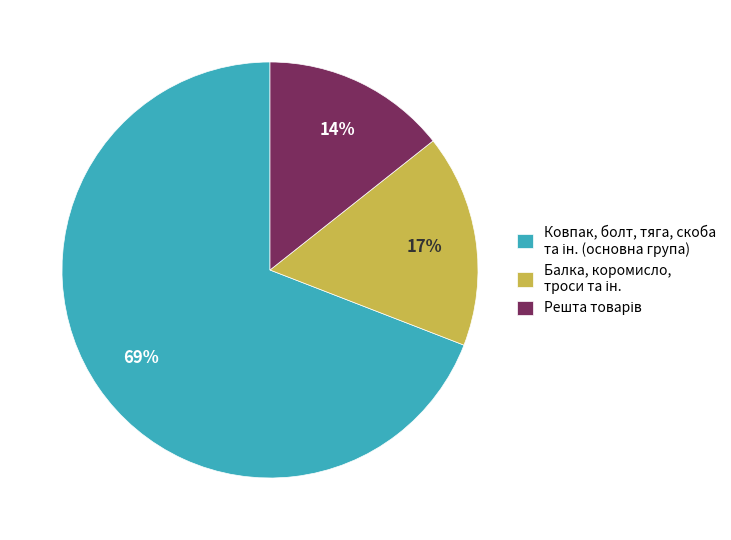

Is there any slice that represents more than half of the pie?

Yes